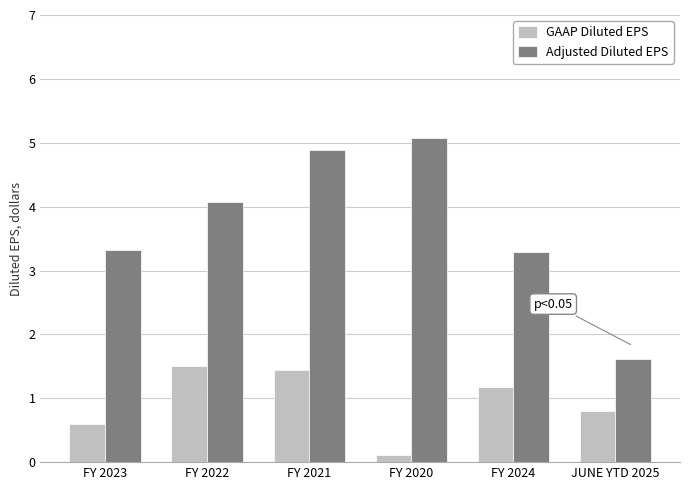

Rank the series by their maximum value, from lowest to highest.

GAAP Diluted EPS, Adjusted Diluted EPS